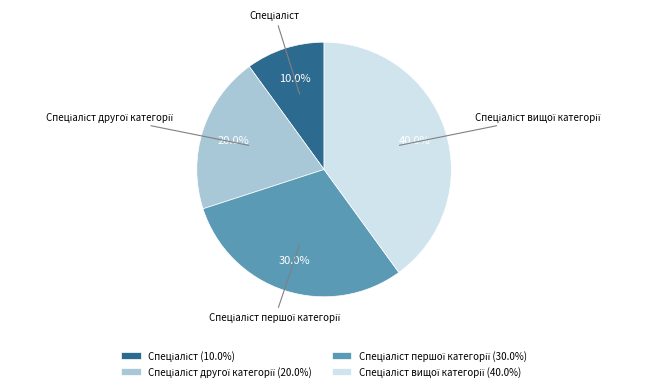

Is there a majority slice in this chart?

No